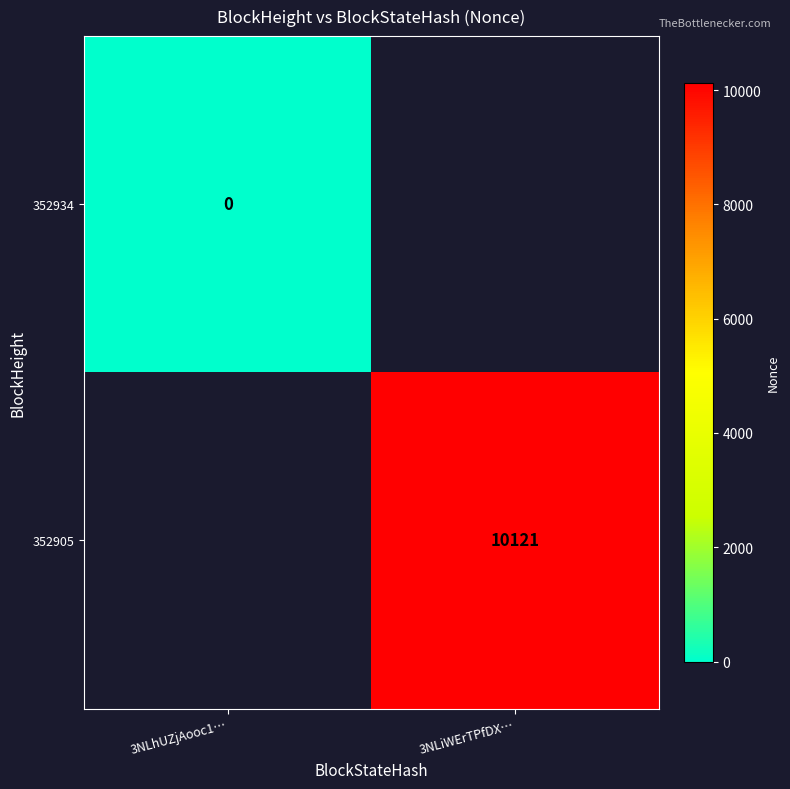

Is it true that 352905 equals 10121 at 3NLiWErTPfDX…?

True